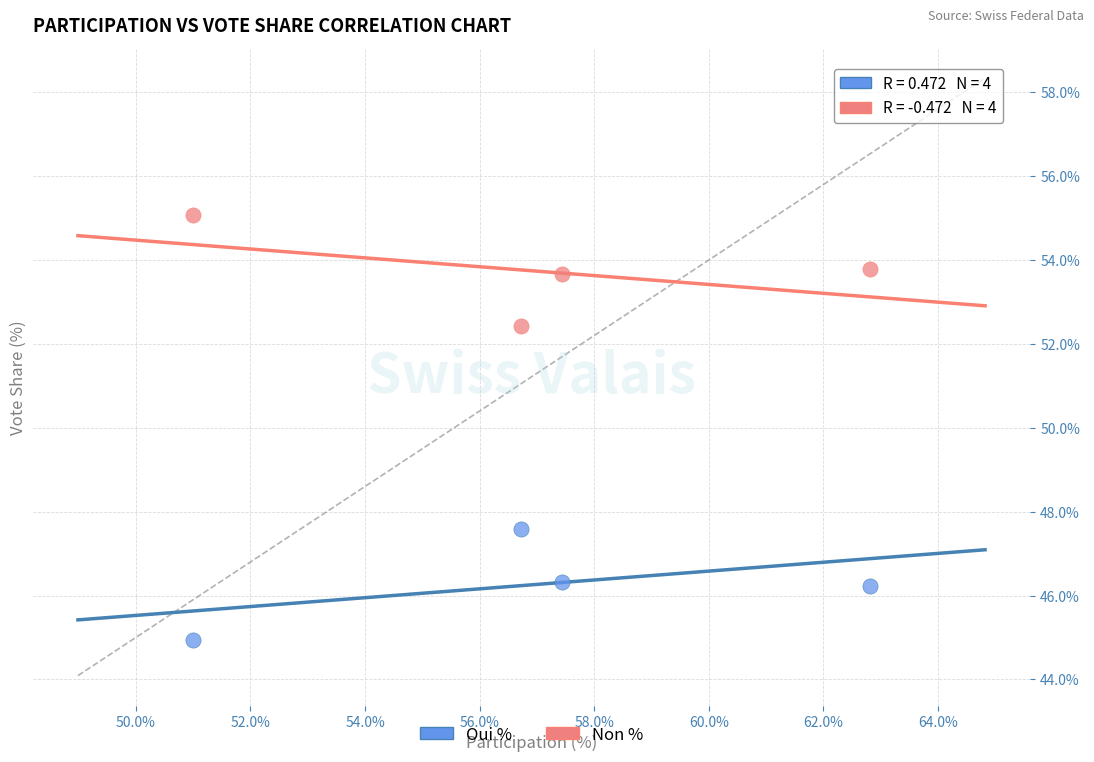

What is the X range (max minus min) for the scatter plot?

11.8